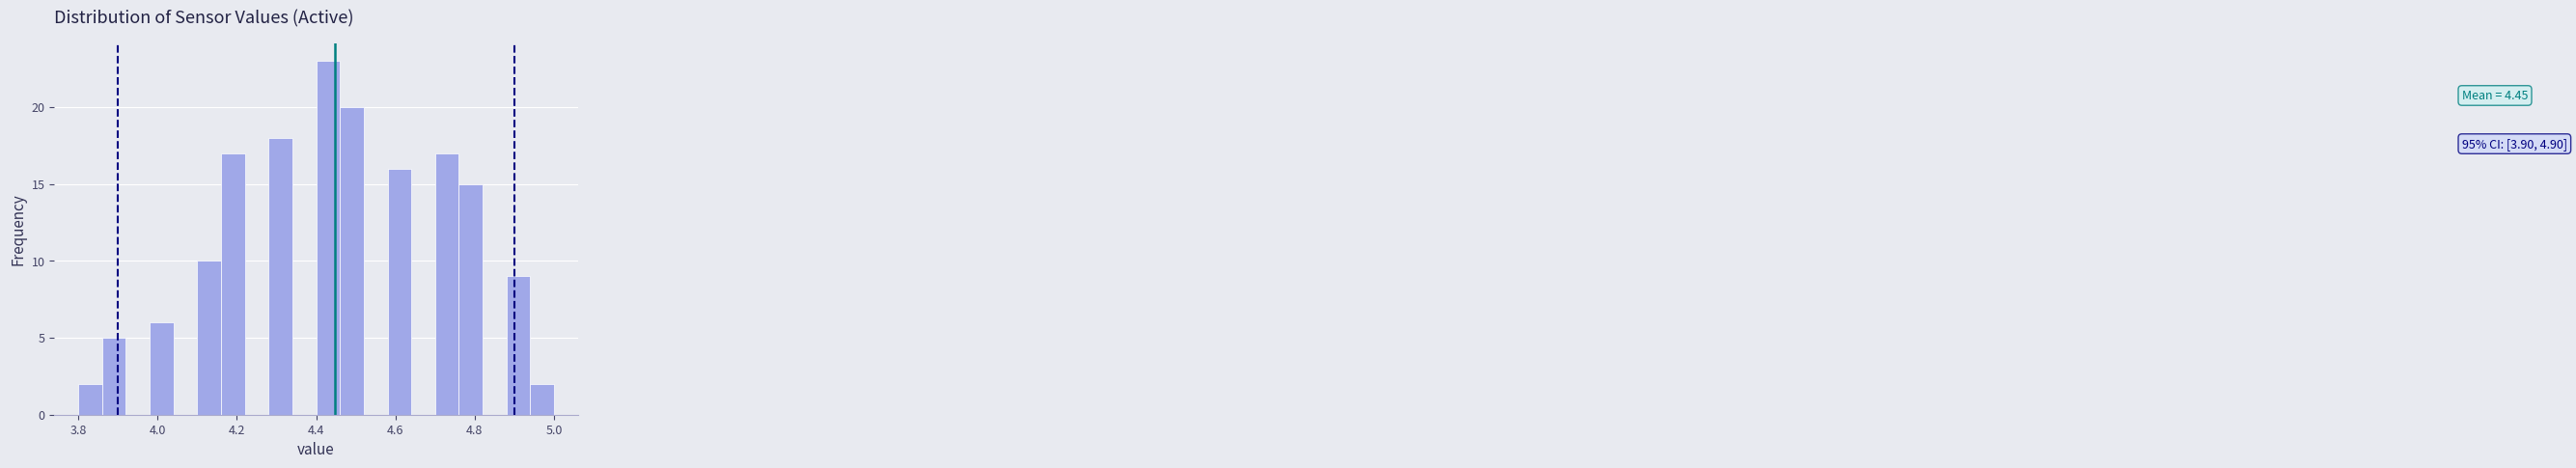

Read against the x-axis, roughly where is the centre of the tallest bar?

4.44